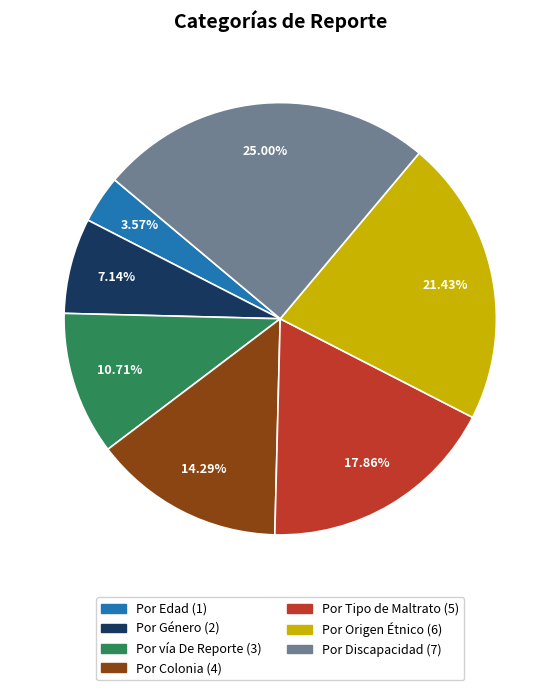

To the nearest percent, what is the combined percentage of Por Colonia and Por Edad?

18%